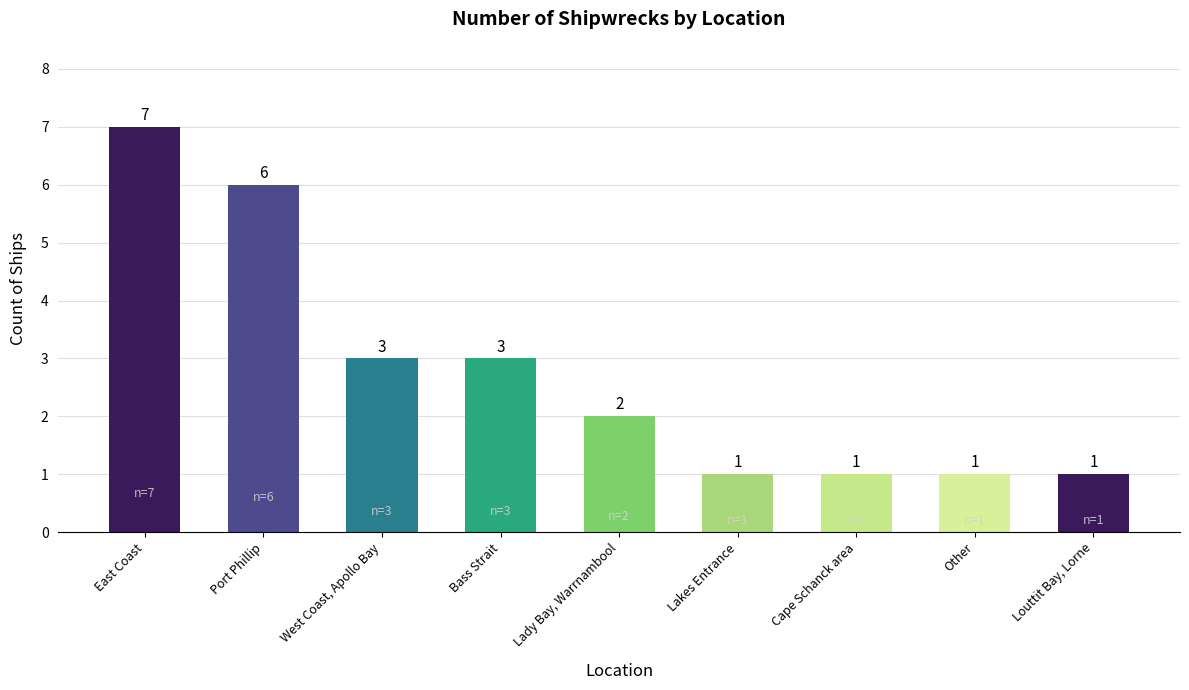

What is the approximate value at Bass Strait?

3